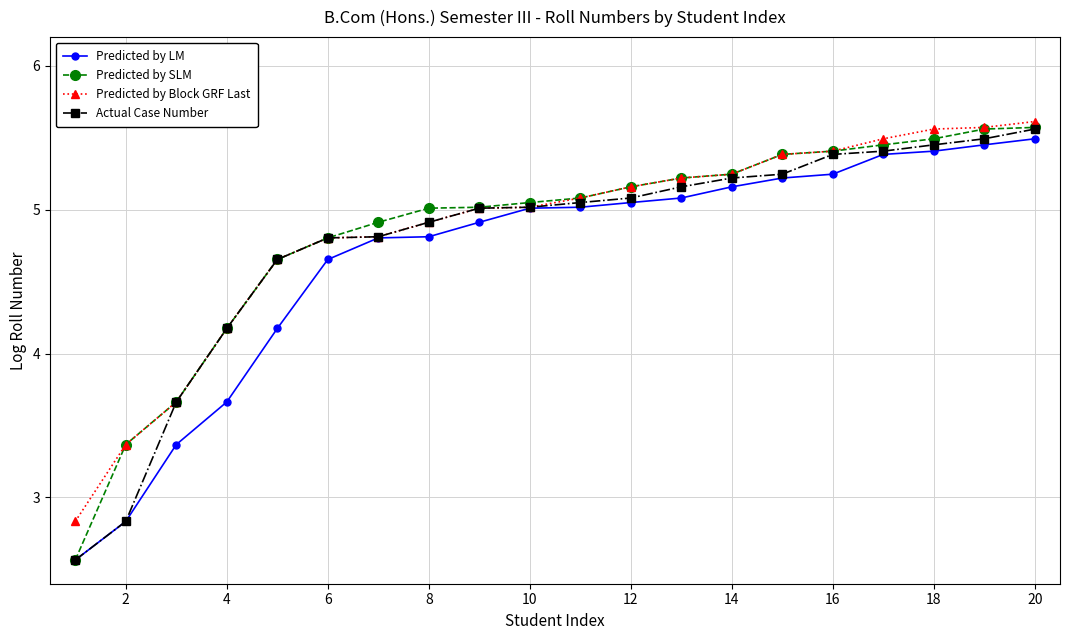

Which series has the largest range (max minus min)?

Predicted by SLM